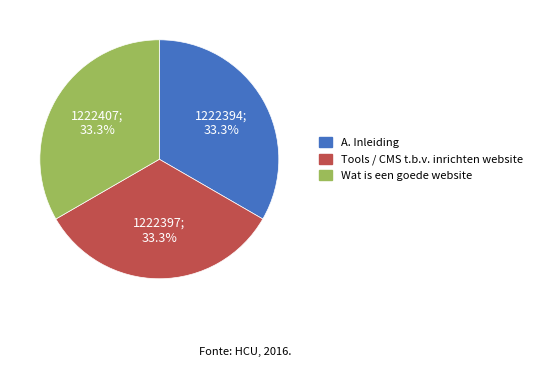

The Tools / CMS t.b.v. inrichten website slice represents 23% of the pie. True or false?

False